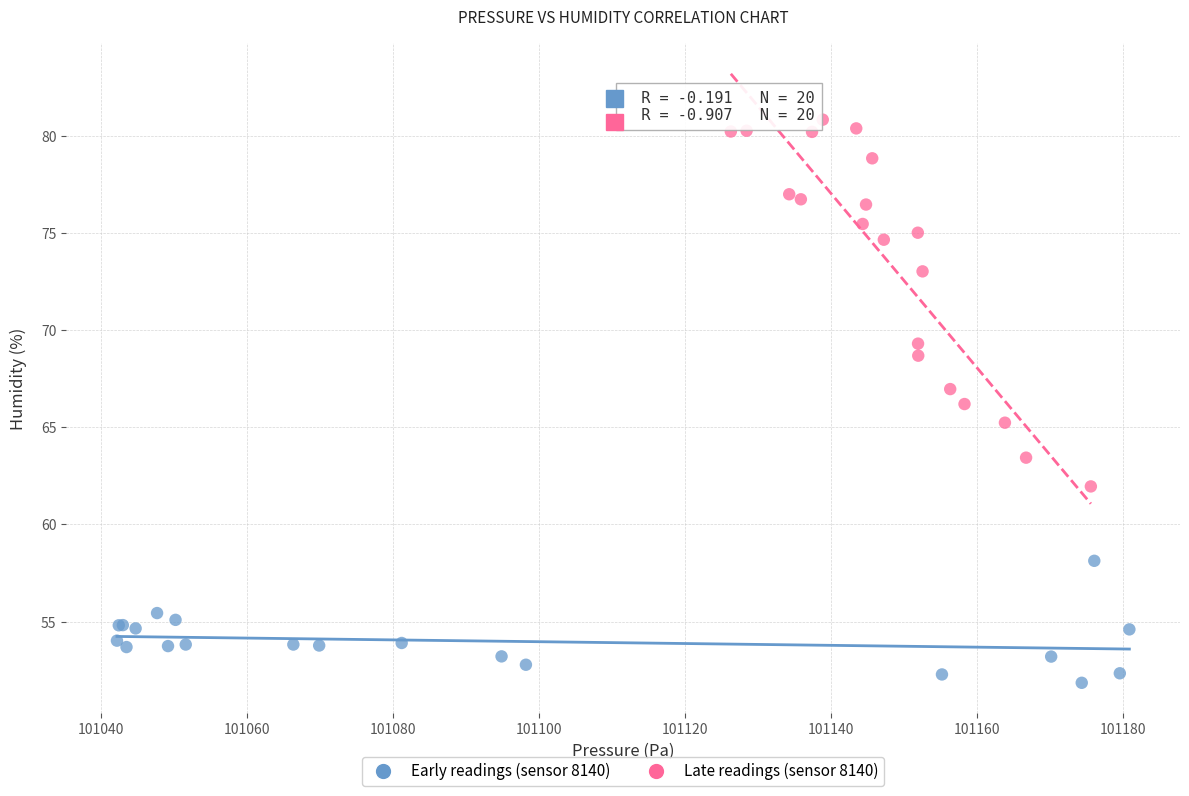

Which series has the largest Y range (max minus min)?

Late readings (sensor 8140)